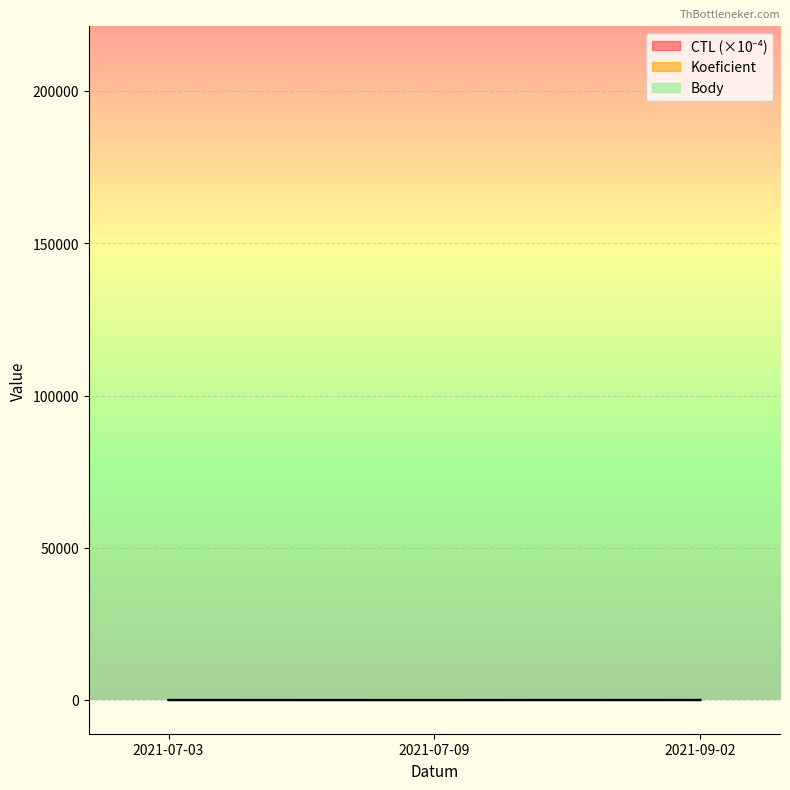

At which label does Koeficient first exceed 12?

2021-09-02